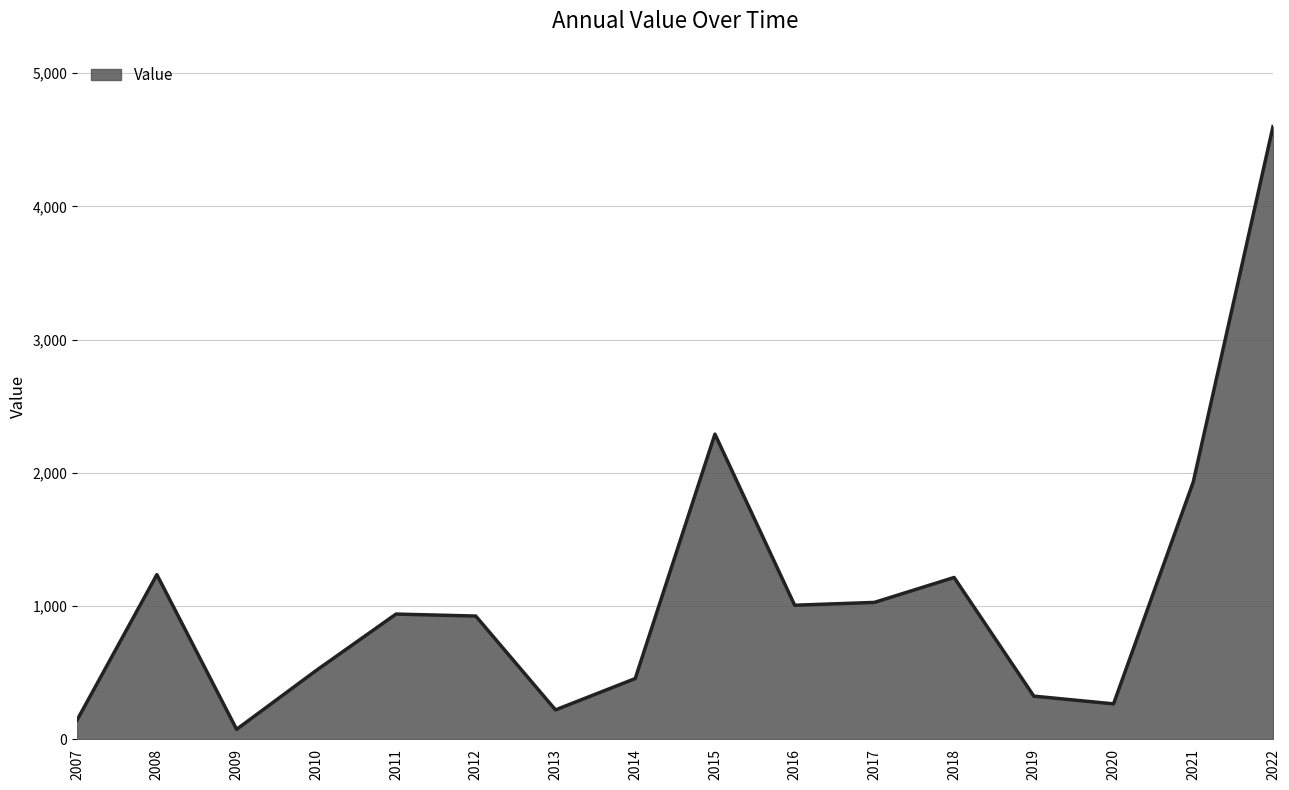

How many series are shown in this chart?

1